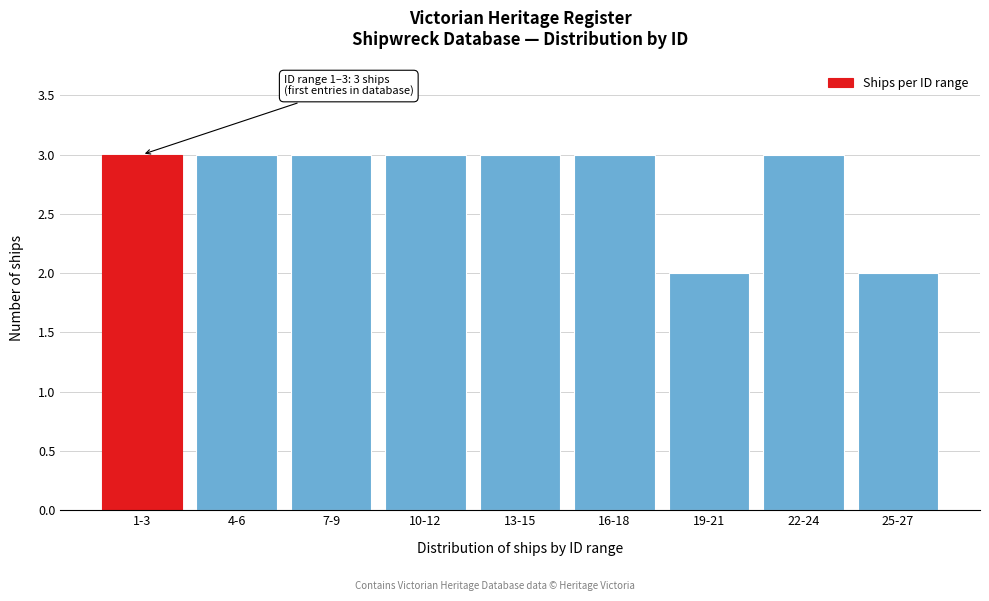

Reading right to left, extract all data points from this chart.

25-27=2	22-24=3	19-21=2	16-18=3	13-15=3	10-12=3	7-9=3	4-6=3	1-3=3